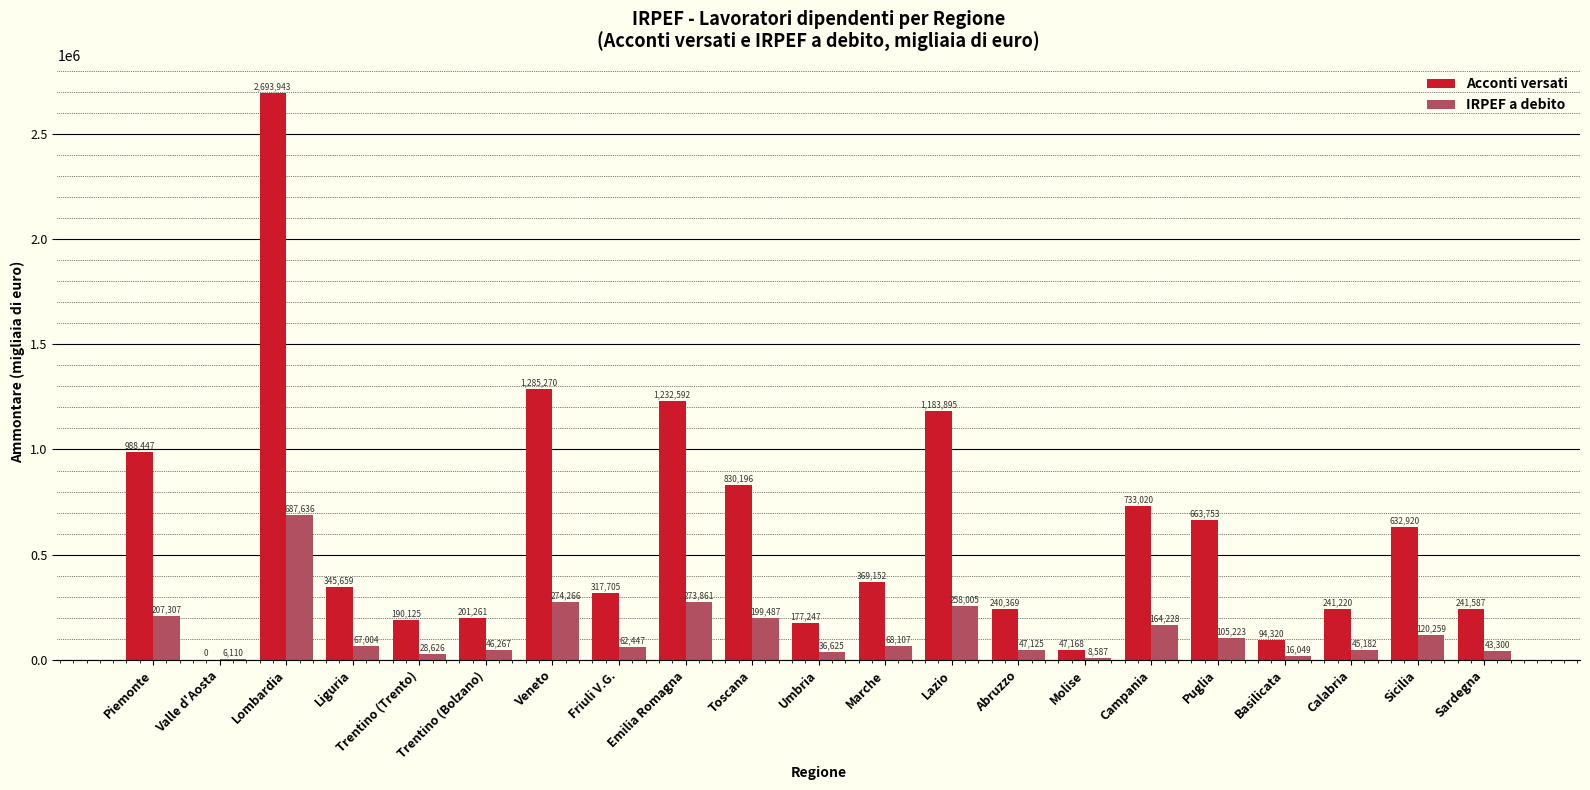

How many groups of bars are there?

21